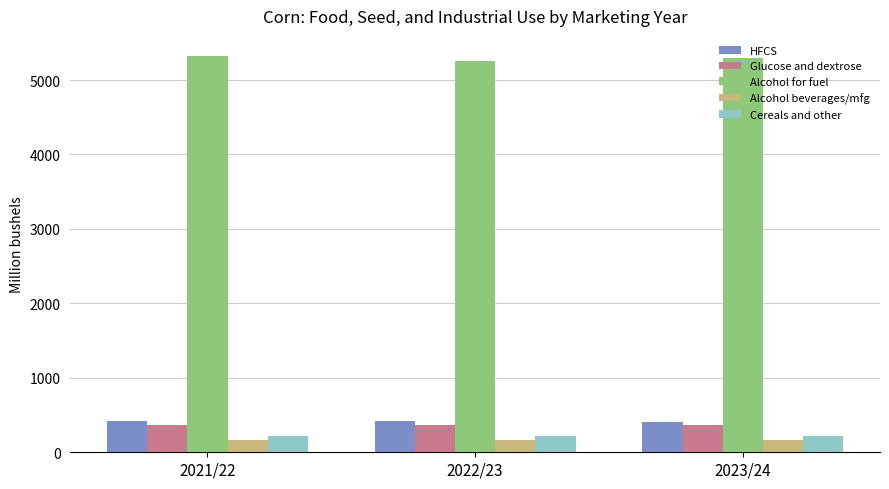

At 2022/23, list the series in order from largest to smallest.

Alcohol for fuel, HFCS, Glucose and dextrose, Cereals and other, Alcohol beverages/mfg